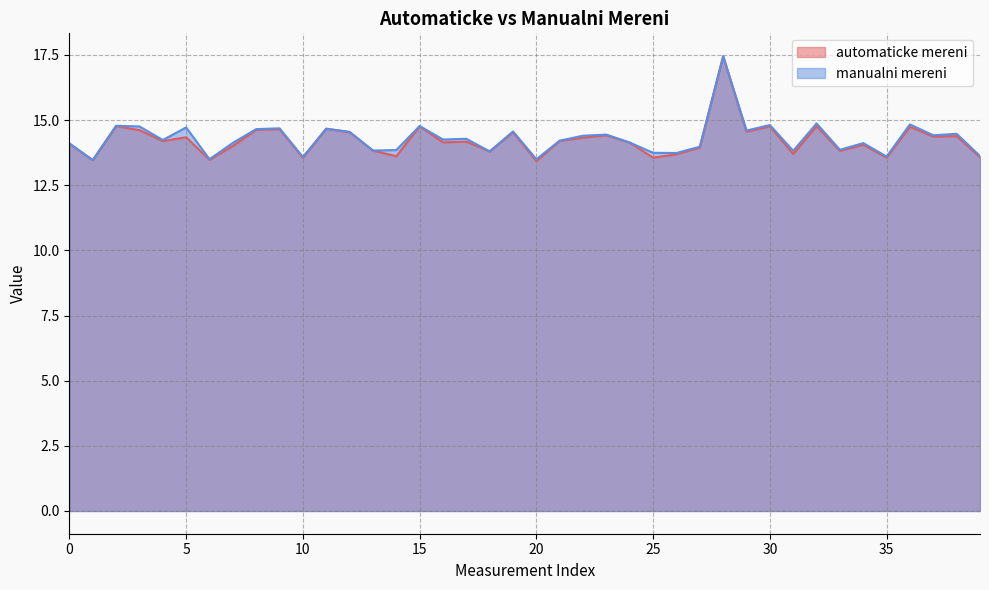

Which category has the lowest value in the manualni mereni series?

1